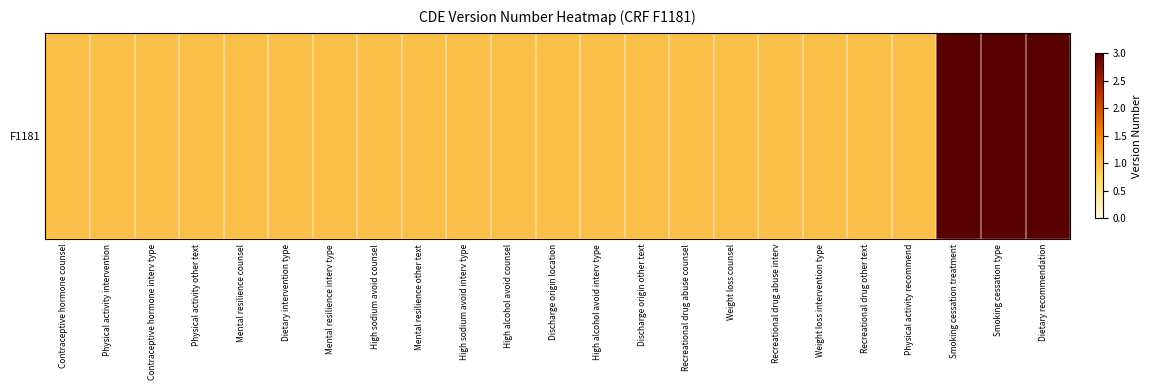

Reading left to right, list all the values displayed in this chart.

Contraceptive hormone counsel=1	Physical activity intervention=1	Contraceptive hormone interv type=1	Physical activity other text=1	Mental resilience counsel=1	Dietary intervention type=1	Mental resilience interv type=1	High sodium avoid counsel=1	Mental resilience other text=1	High sodium avoid interv type=1	High alcohol avoid counsel=1	Discharge origin location=1	High alcohol avoid interv type=1	Discharge origin other text=1	Recreational drug abuse counsel=1	Weight loss counsel=1	Recreational drug abuse interv=1	Weight loss intervention type=1	Recreational drug other text=1	Physical activity recommend=1	Smoking cessation treatment=3	Smoking cessation type=3	Dietary recommendation=3